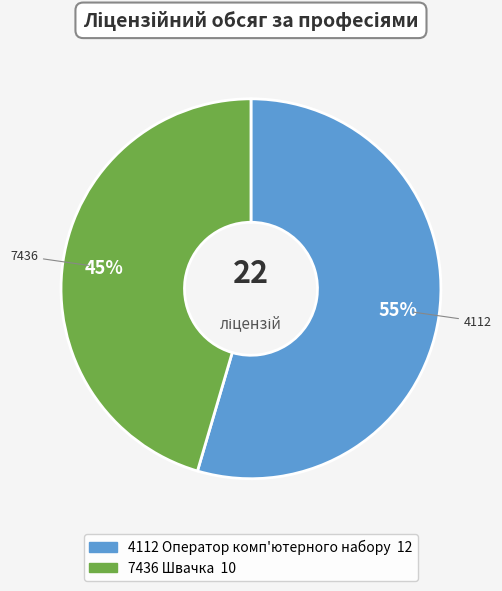

Is the sum of 7436 Швачка and 4112 Оператор комп'ютерного набору greater than half?

Yes